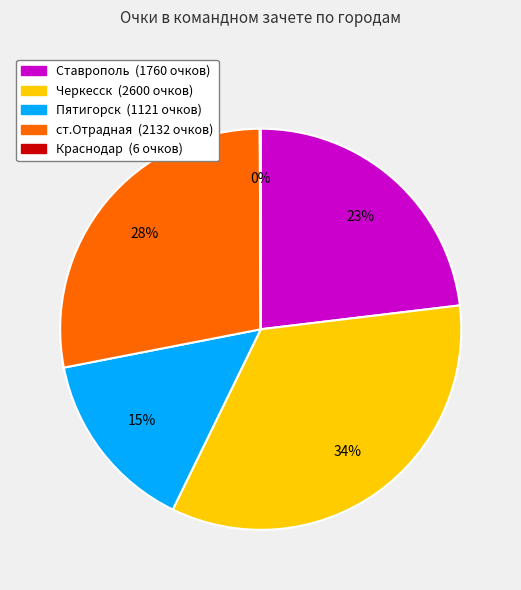

Does Ставрополь account for over 50% of the chart?

No